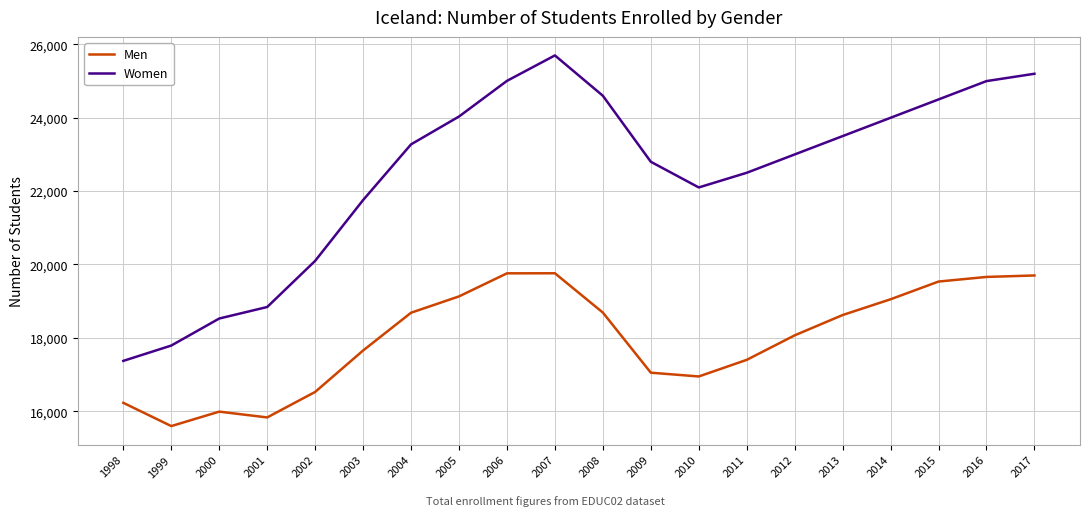

Does the chart have visible grid lines?

Yes